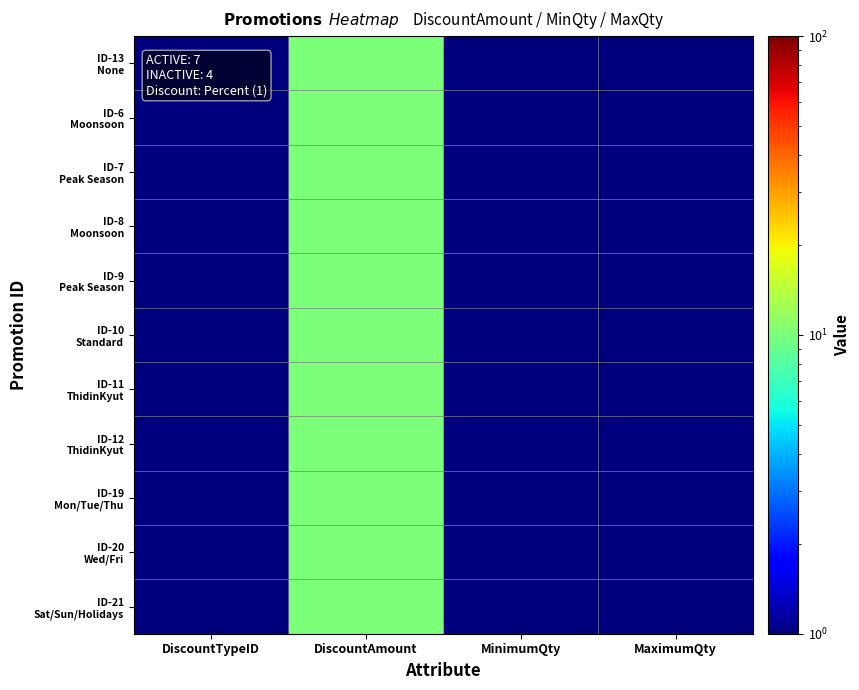

What is the total value across all series at DiscountAmount?

110